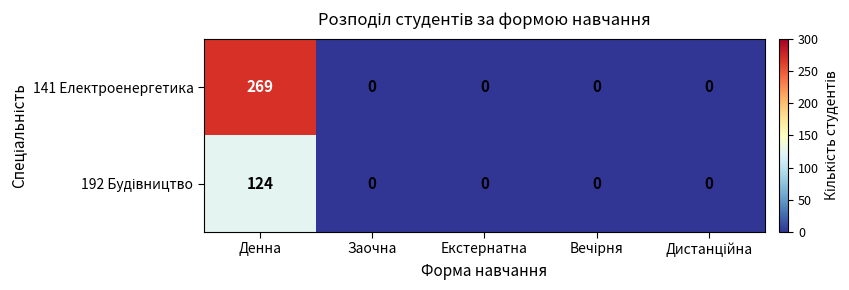

Which series has the largest total across all categories?

141 Електроенергетика